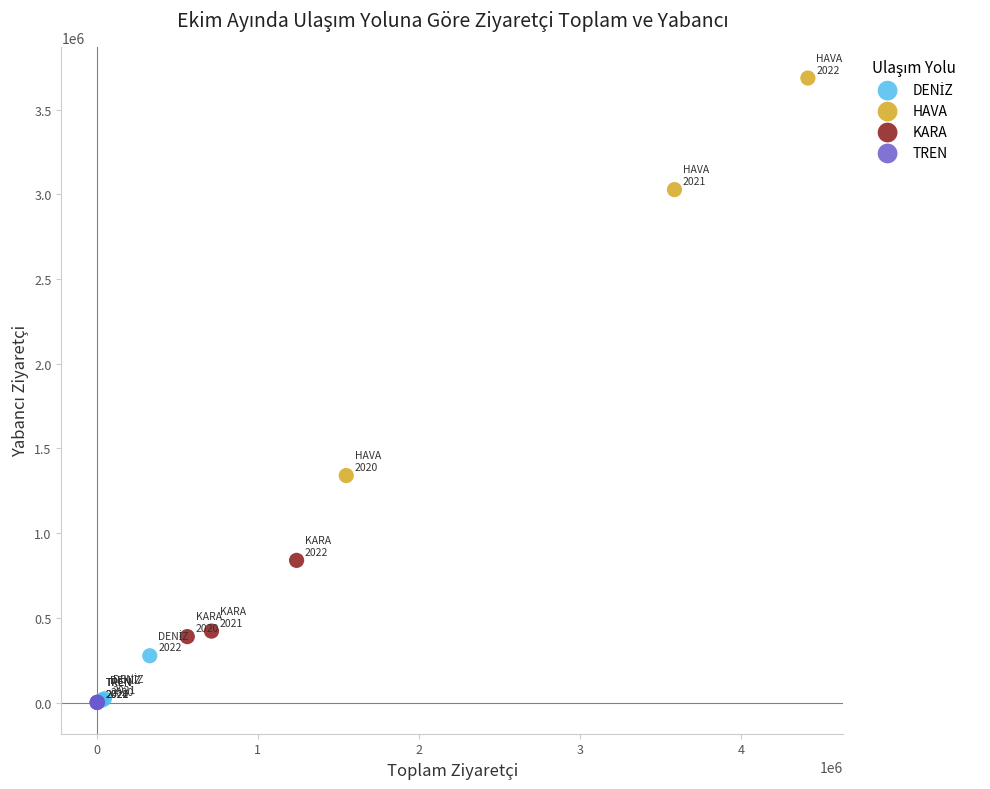

Which series has the widest spread of Y values?

HAVA